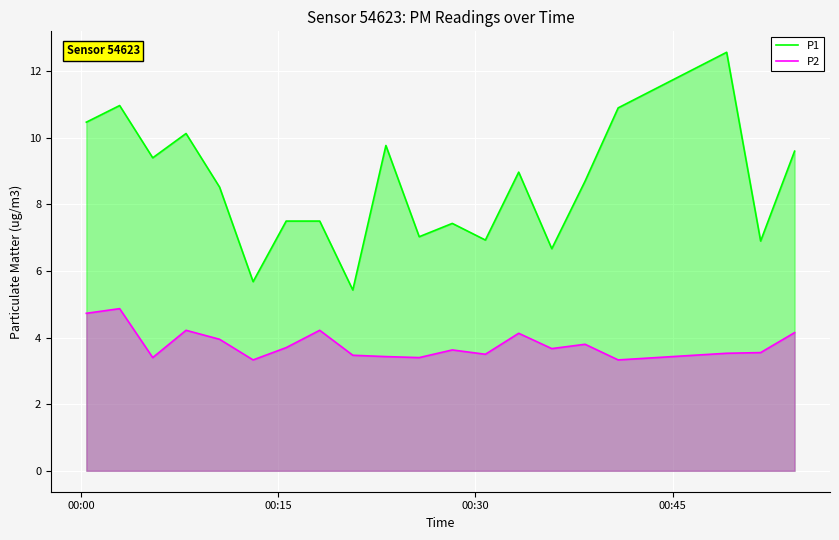

What is the difference between the maximum and minimum values in the P2 series?

1.5